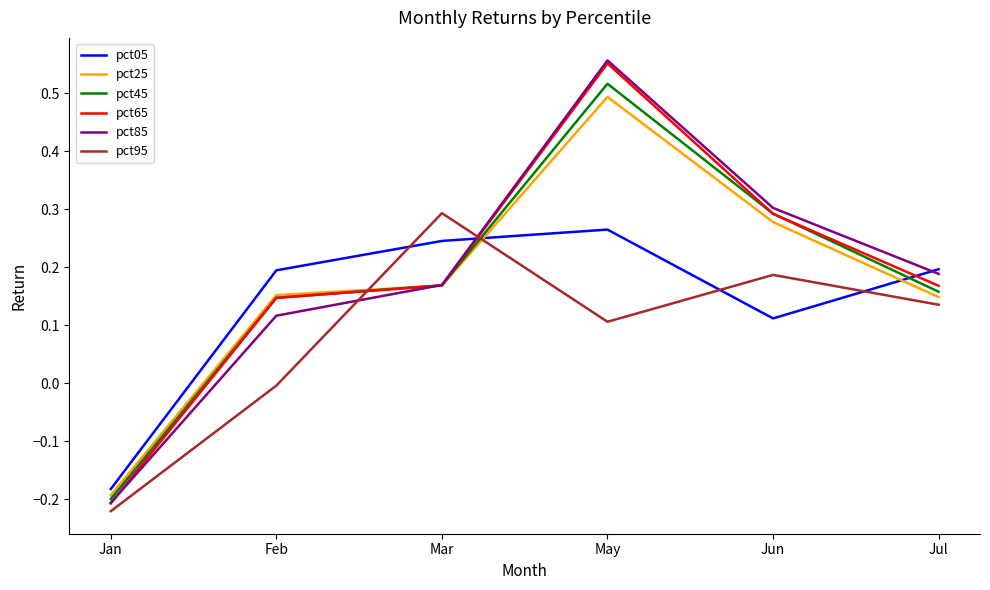

What position from the right is May?

3